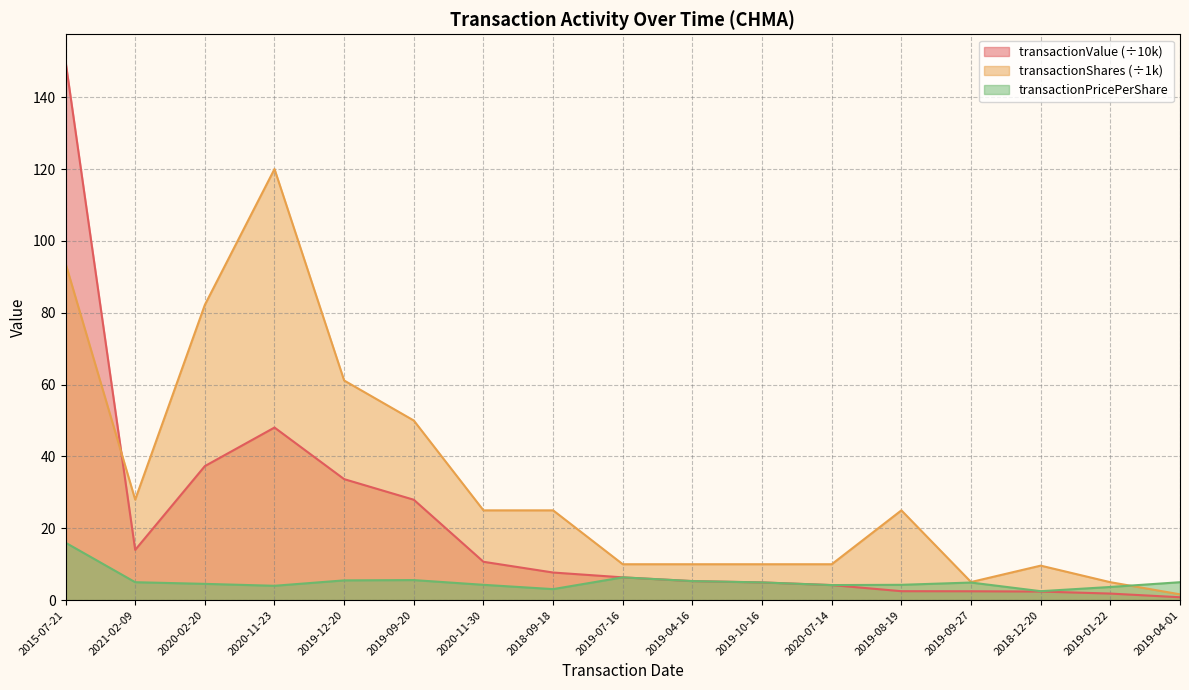

How many series are shown in this chart?

3